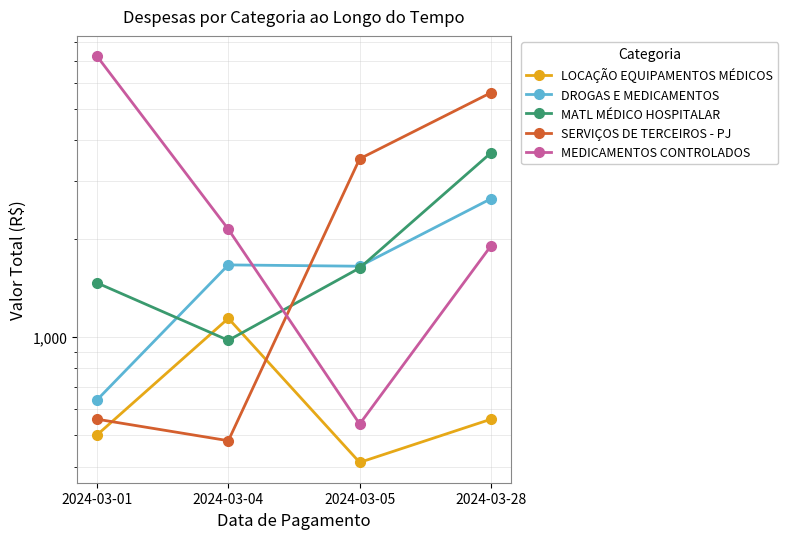

Which series has the largest total across all categories?

MEDICAMENTOS CONTROLADOS